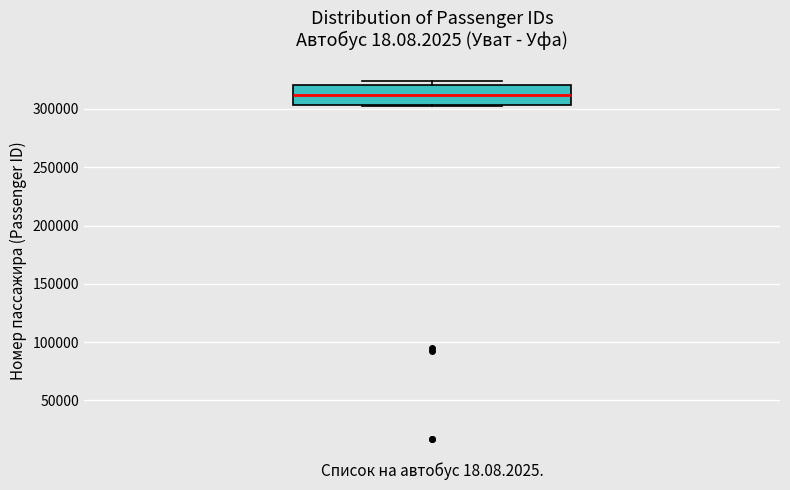

Read this box plot against the y-axis: the position of the median line, the range covered by the box, and the ends of both whiskers. The values are not printed on the chart, so give them approximately, as read against the axis.

median 310000, box 305000 to 320000, whiskers 305000 to 325000